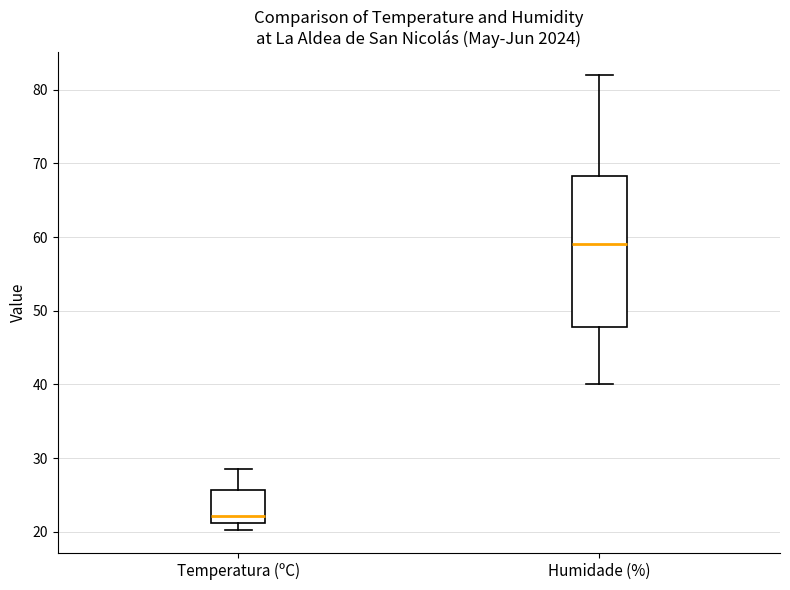

Reading left to right, read every box against the y-axis: the position of its median line, the range the box covers, and the ends of its whiskers. The values are not printed on the chart, so give them approximately, as read against the axis.

Temperatura (ºC): median 22, box 21 to 26, whiskers 20 to 29
Humidade (%): median 59, box 48 to 68, whiskers 40 to 82